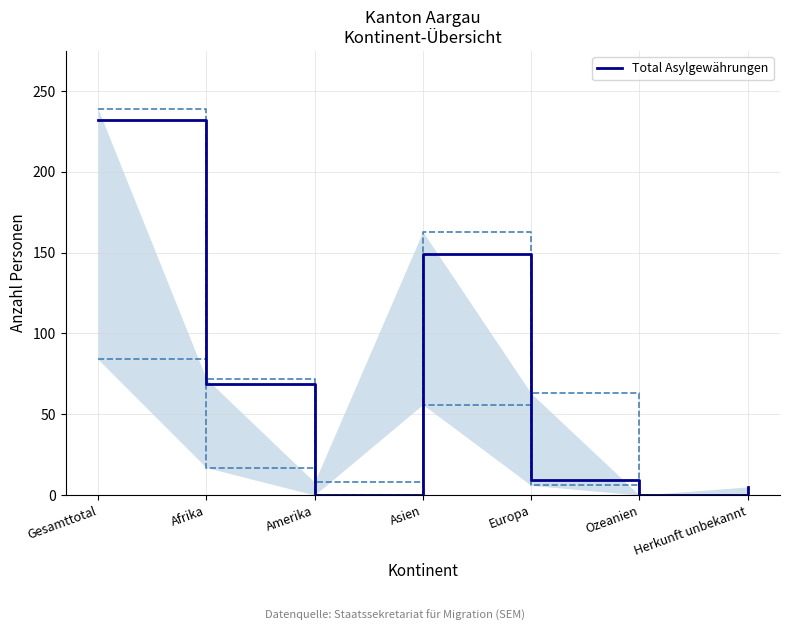

What is the difference between the values at Europa and Amerika?

9